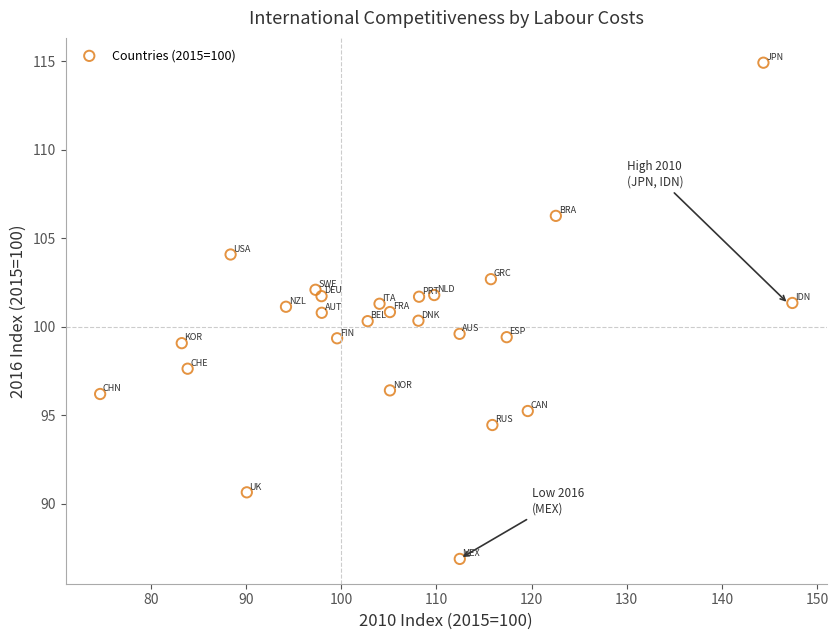

What is the range of Y values (max minus min)?

28.1